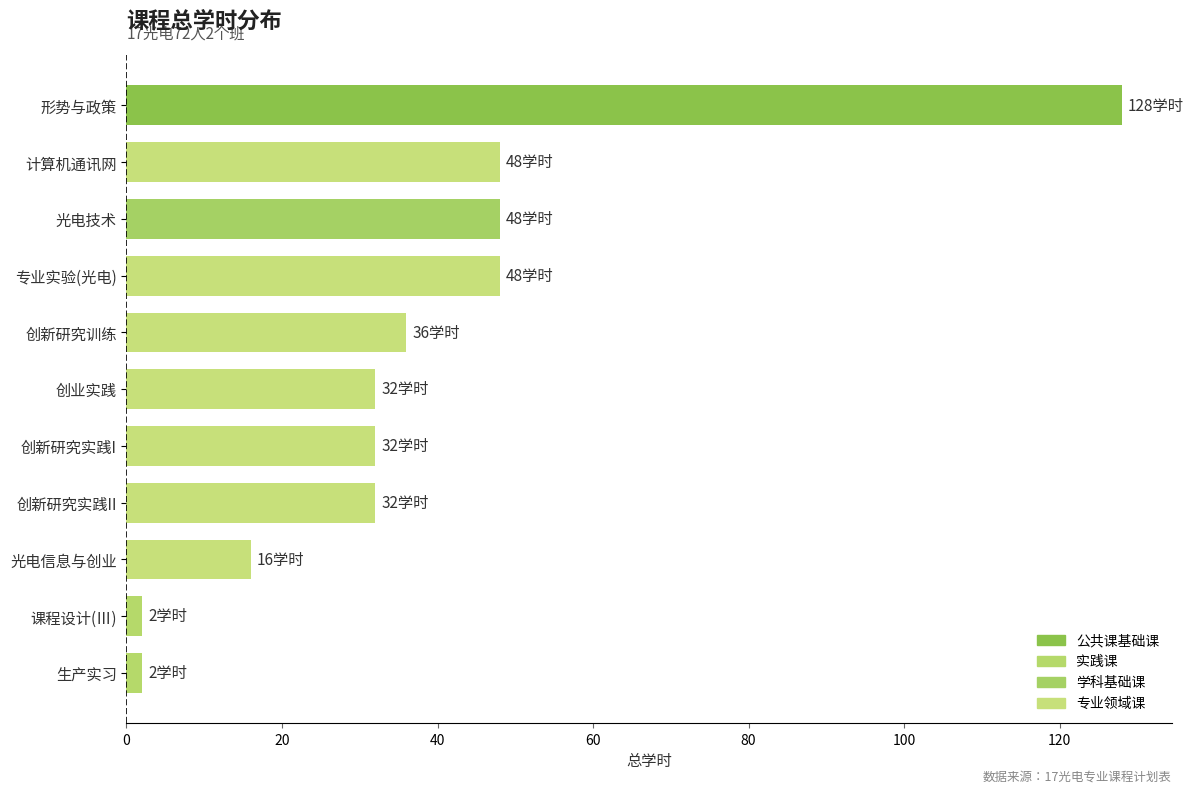

True or false: the data shows 40 at 形势与政策.

False